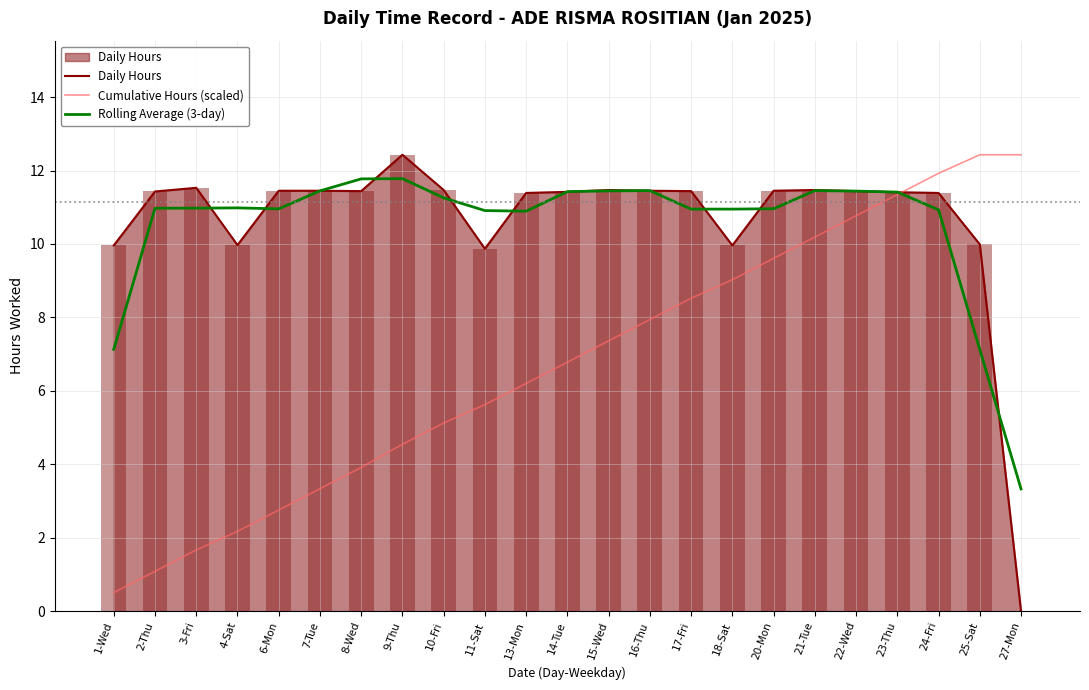

True or false: Rolling Average (3-day) has a value of 11.4 at 15-Wed.

True